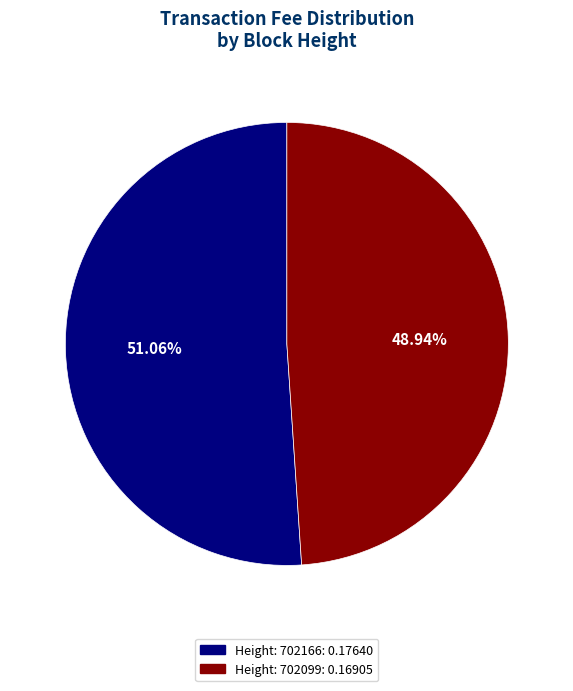

Is there any slice that represents more than half of the pie?

Yes